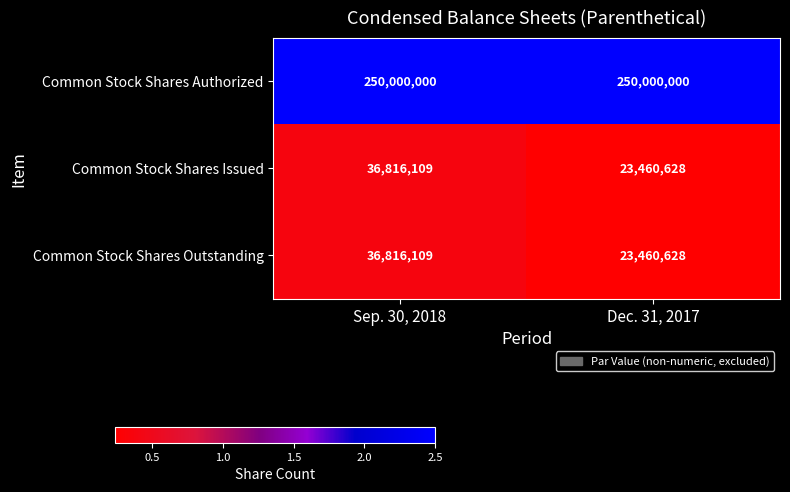

Rank the categories by Common Stock Shares Outstanding value from lowest to highest.

Dec. 31, 2017, Sep. 30, 2018